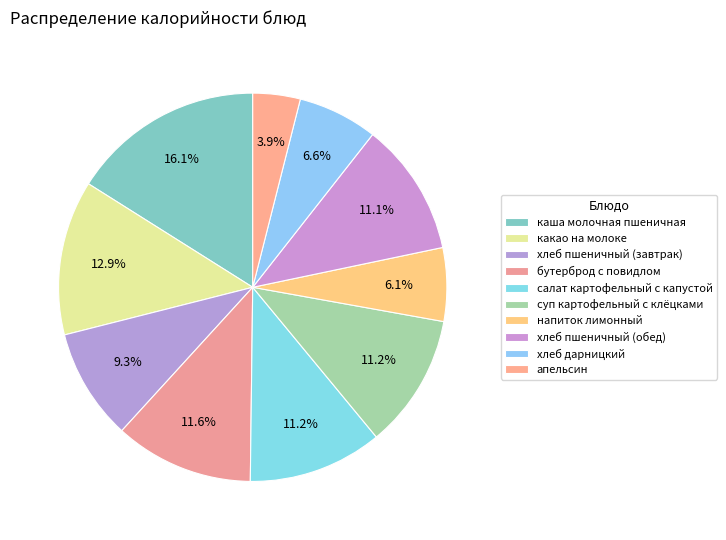

How many slices are in this pie chart?

10